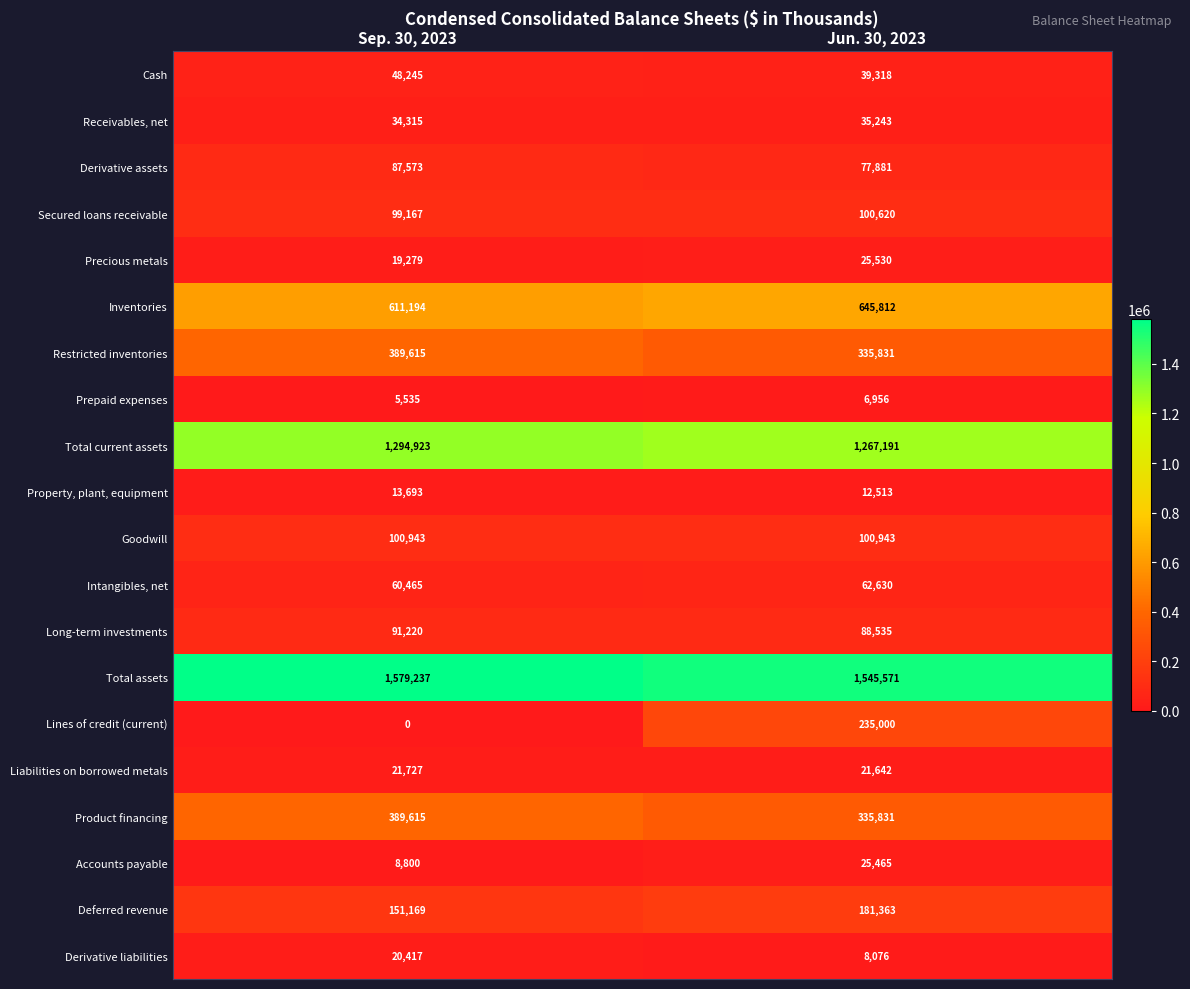

At which label is Liabilities on borrowed metals closest to 21684?

Jun. 30, 2023